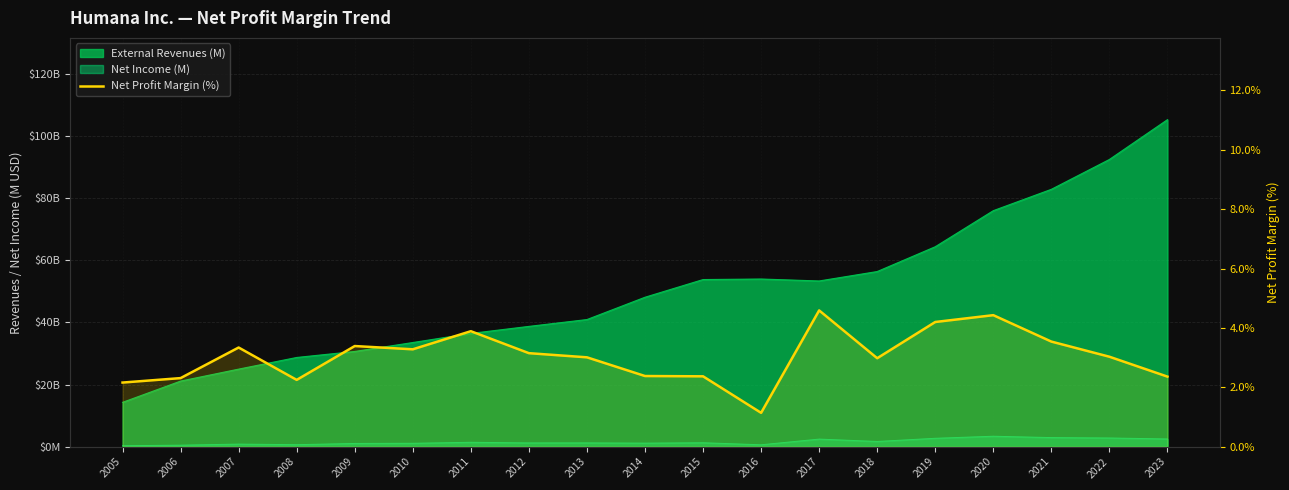

What is the change in value from 2009 to 2014?

-1.0